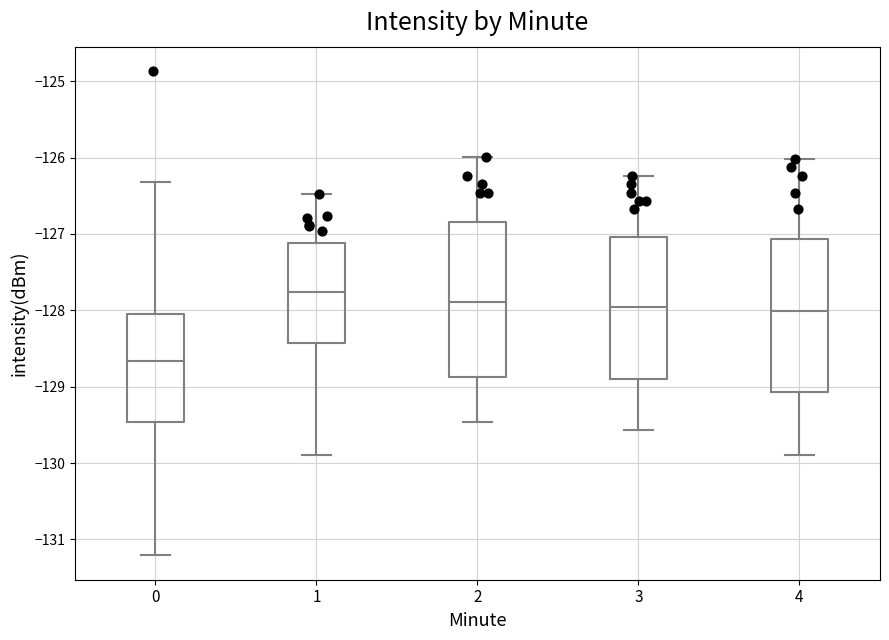

Which box's median line is the lowest?

0